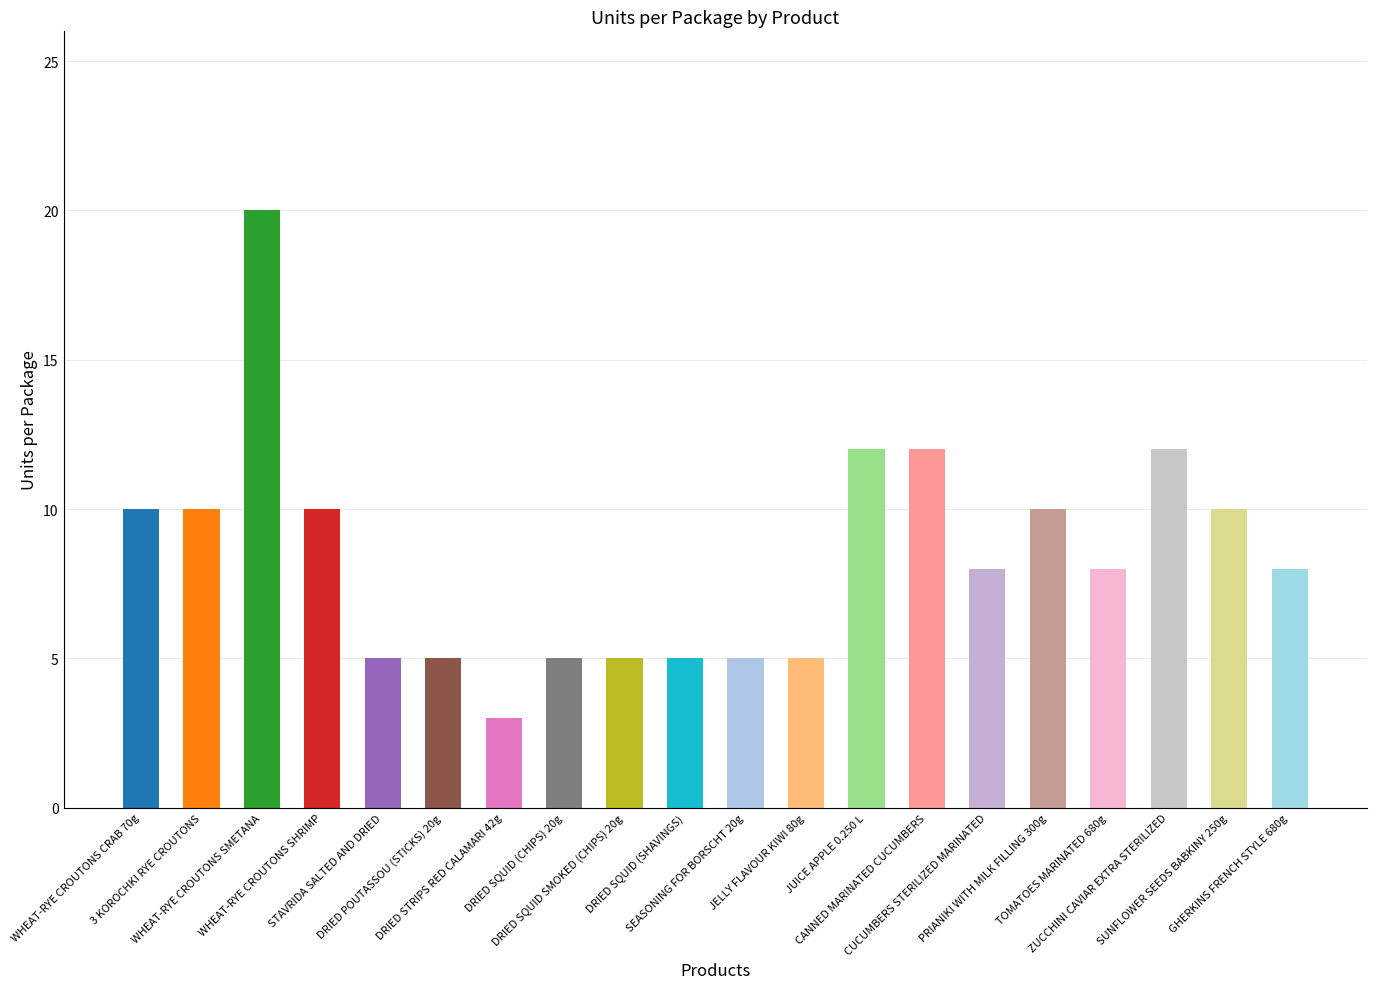

What is the label of the 9th bar from the left?

DRIED SQUID SMOKED (CHIPS) 20g